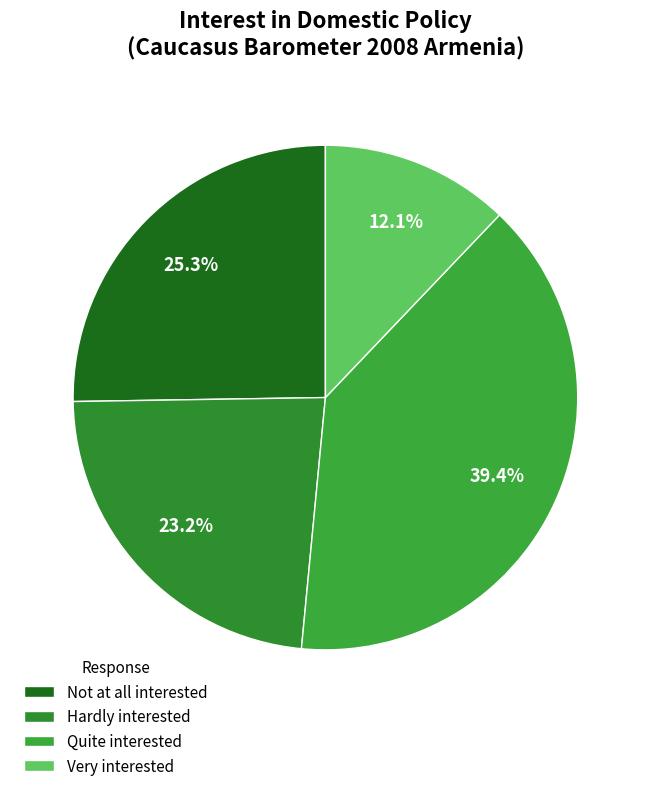

Is there a majority slice in this chart?

No